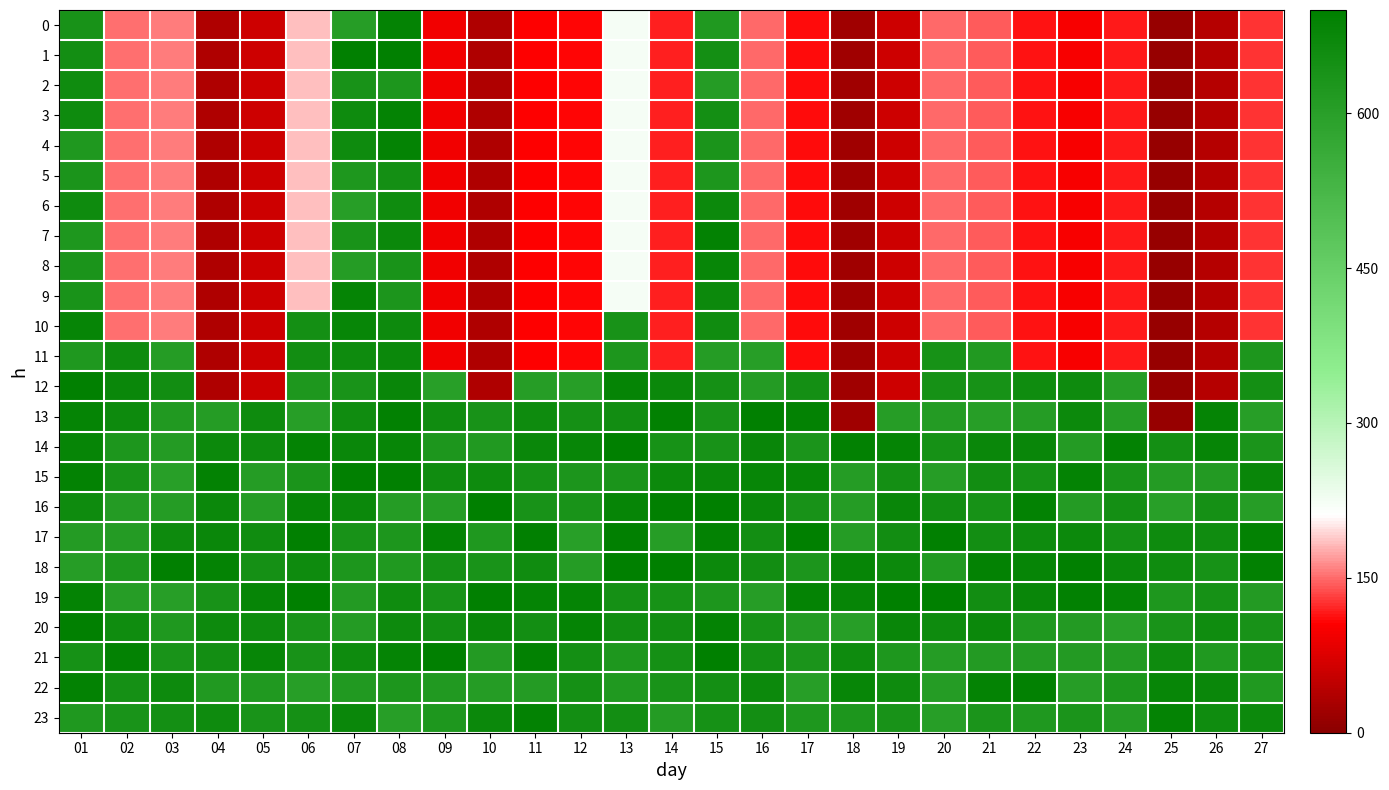

At which category is the sum across all series the highest?

08